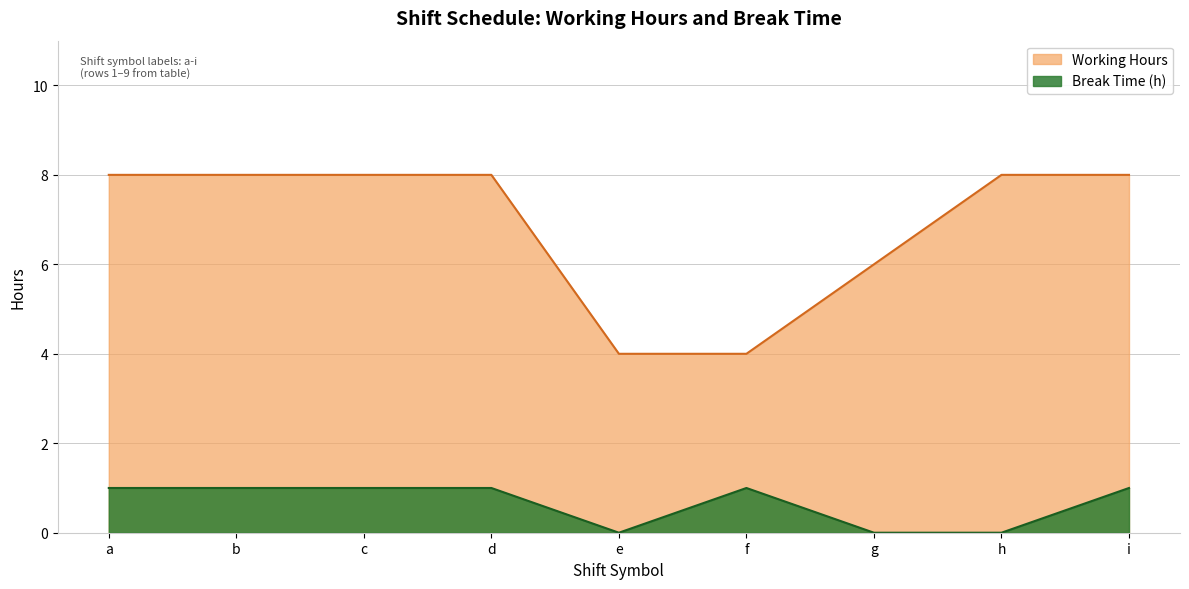

Rank the series by their maximum value, from lowest to highest.

Break Time (h), Working Hours